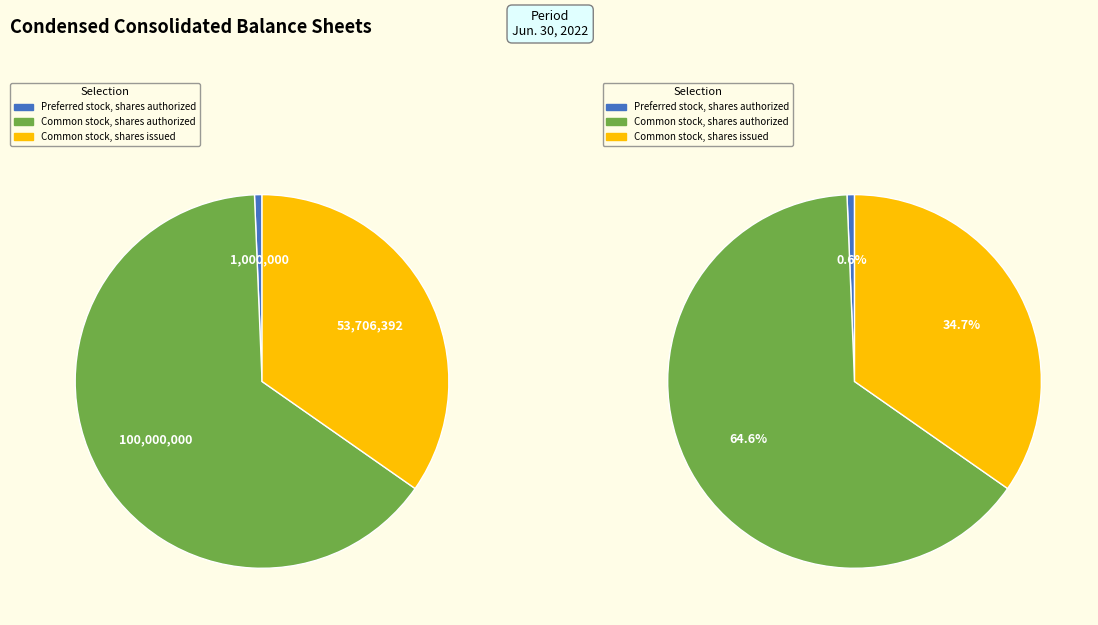

To the nearest percent, what is the difference between the largest and smallest slice percentages?

64%